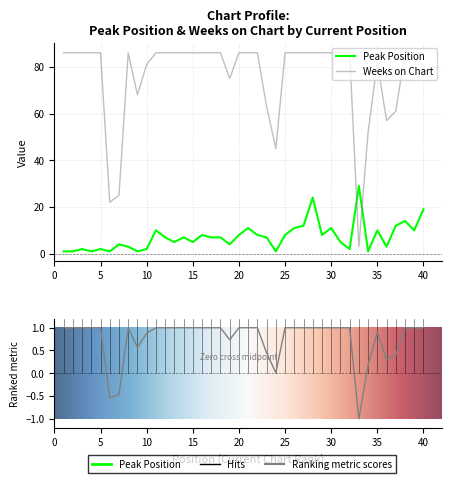

The Peak Position series shows 10 at 35. True or false?

True